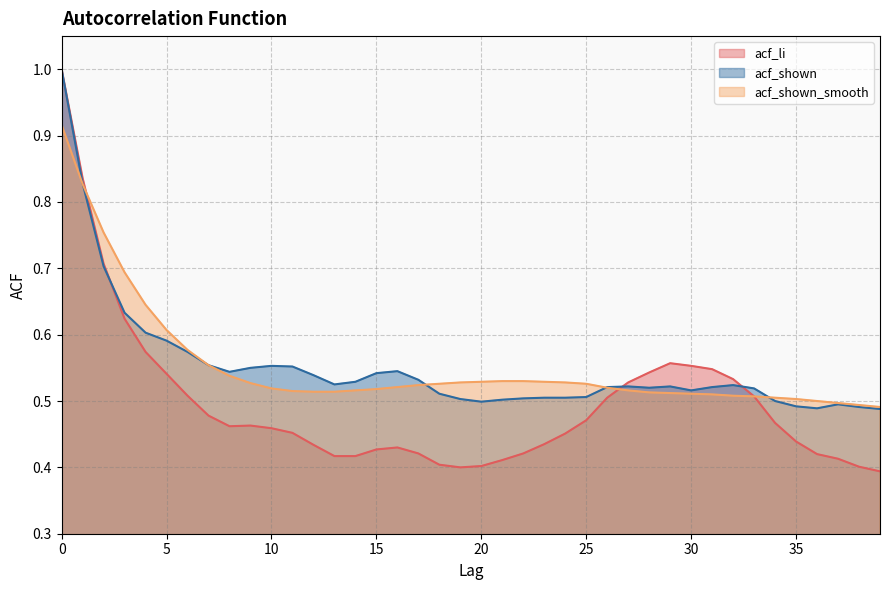

Is it true that acf_li equals 0.6 at 20?

False